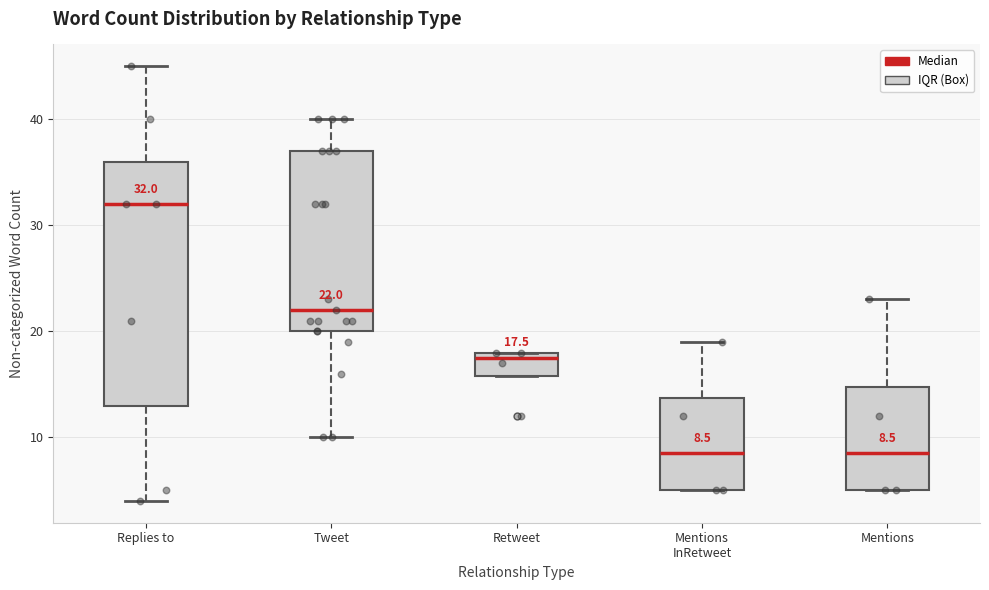

Which box's median line is the highest?

Replies to